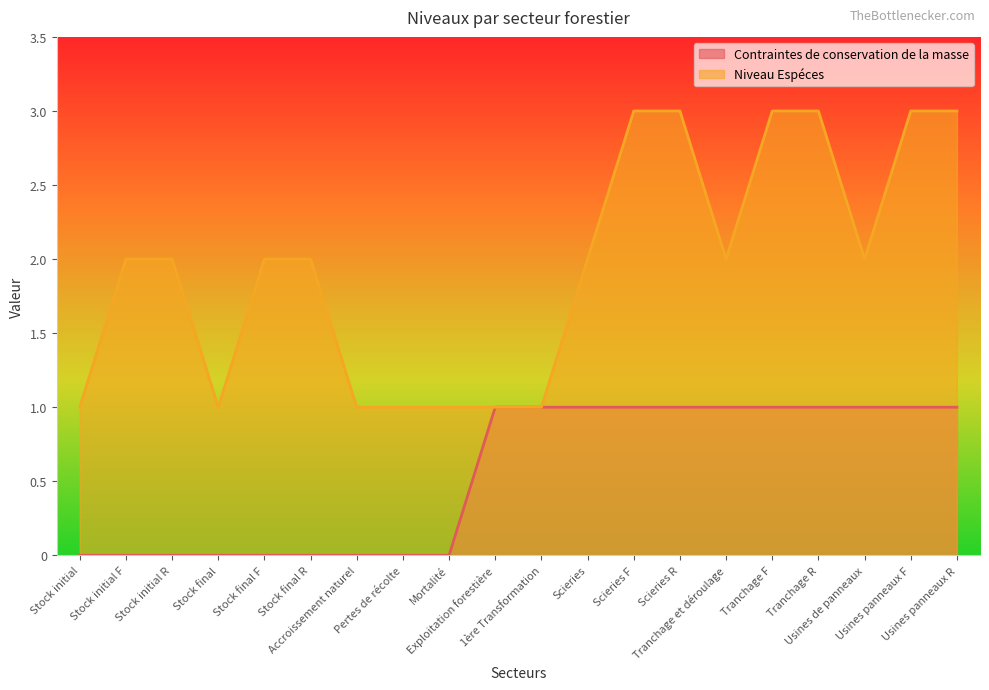

Where is the first local minimum for Niveau Espéces?

Stock final